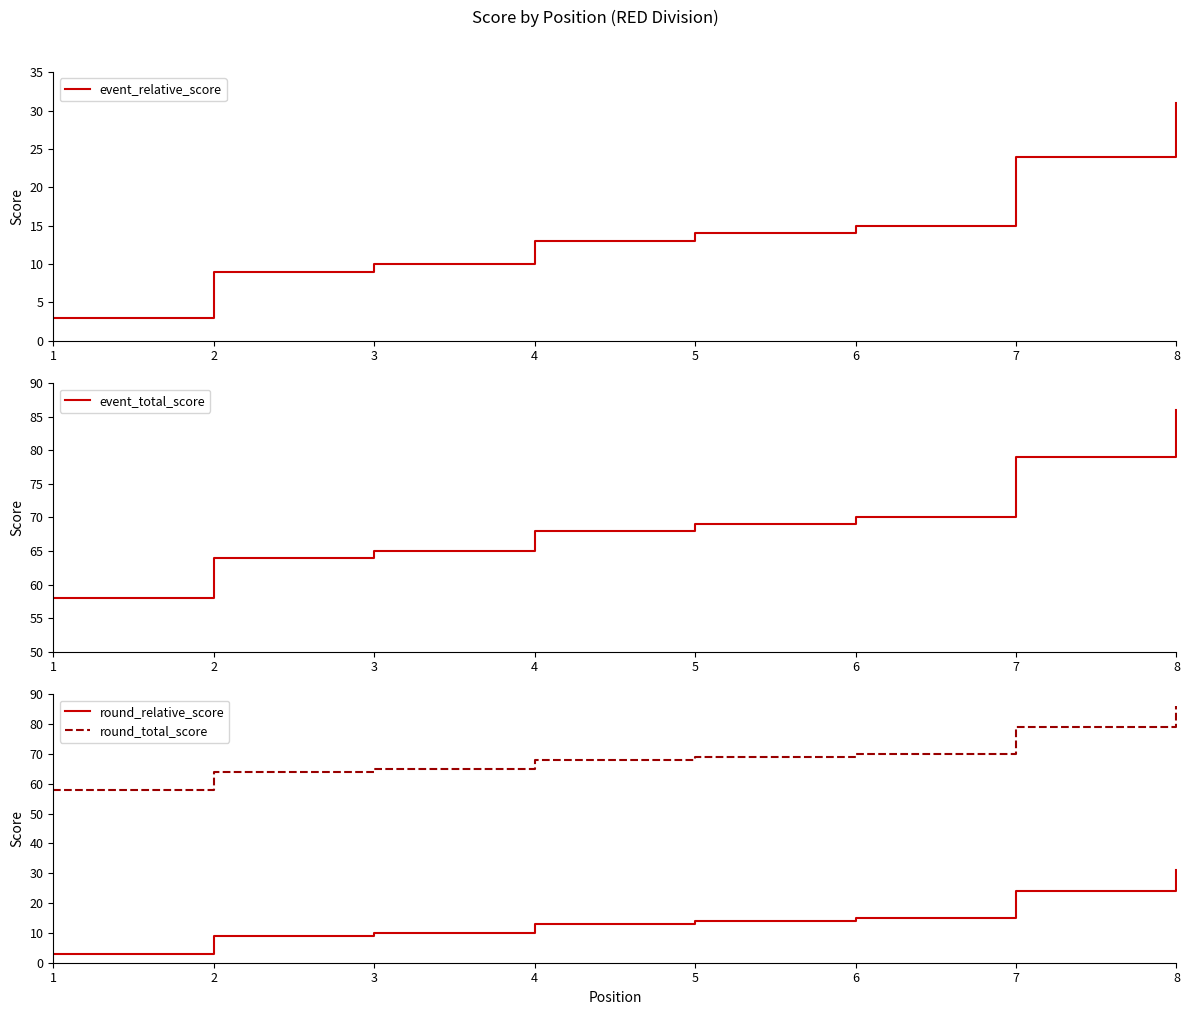

What is the average value of the event_relative_score series?

15